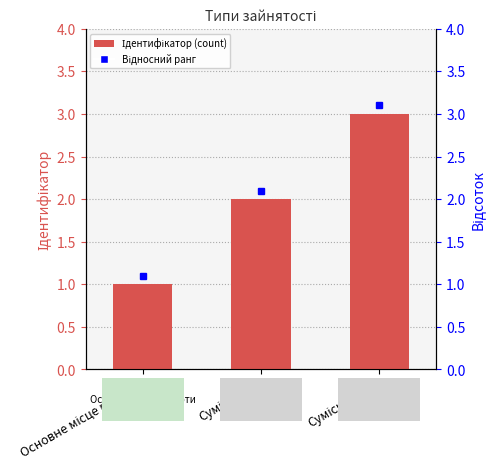

Reading left to right, extract all data points from this chart.

Основне місце роботи=1	Суміщення=2	Сумісництво=3